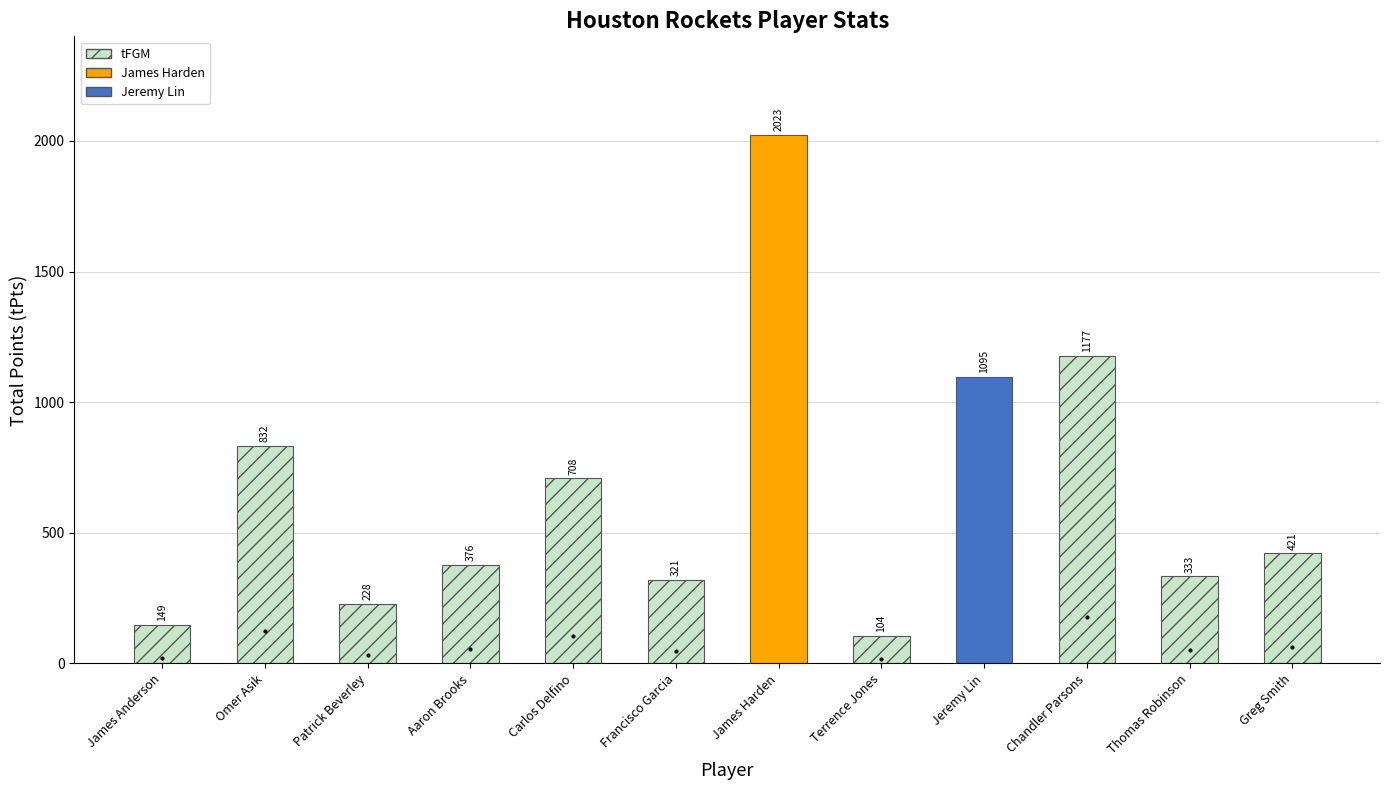

What is the difference between the maximum and second lowest values?

1874